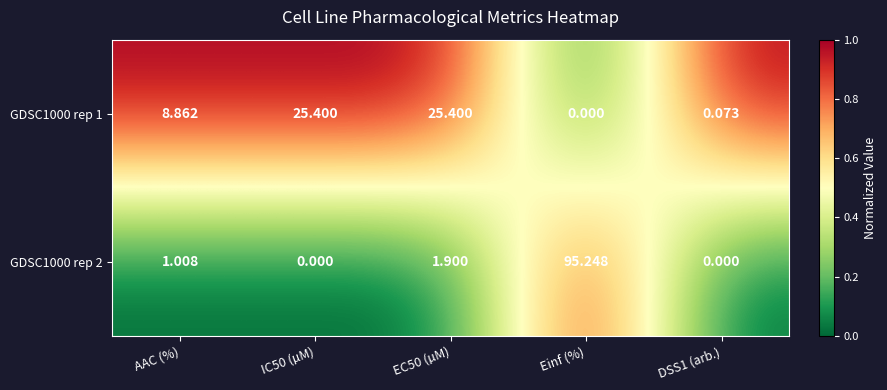

Which series has the largest total across all categories?

GDSC1000 rep 2